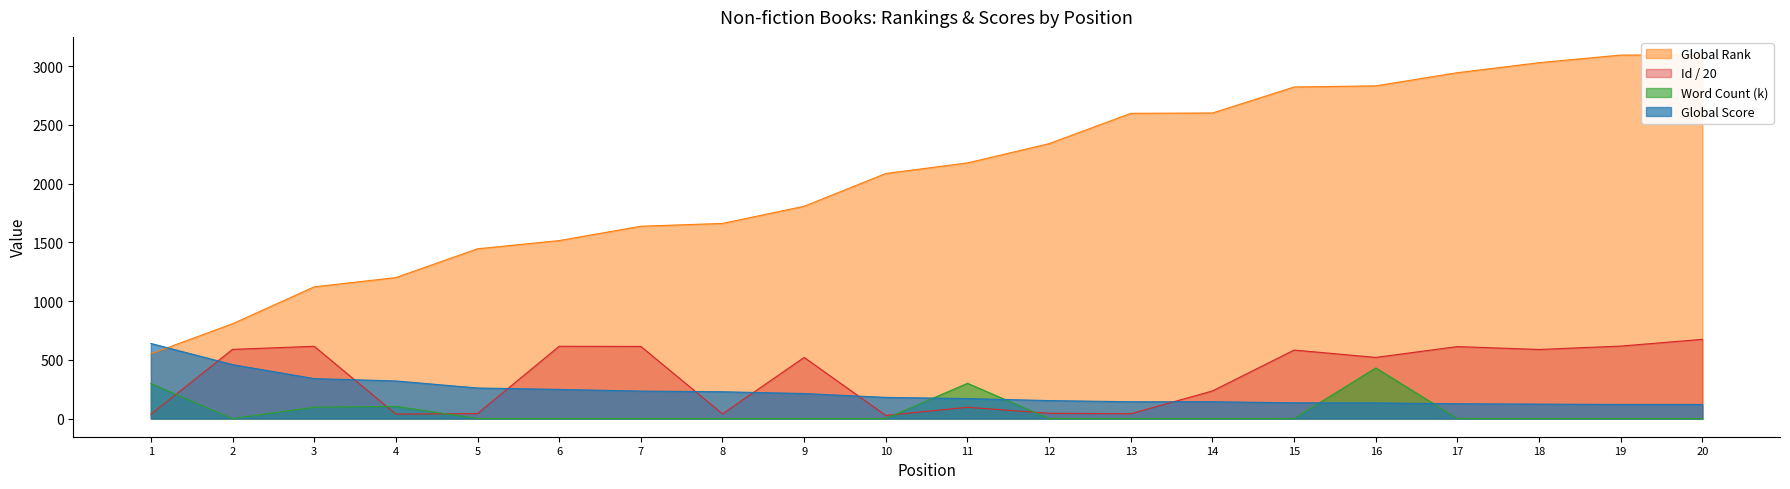

Reading left to right, what are all the values shown in this chart?

Global Score: 639.0	459.0	340.0	320.0	260.0	248.0	234.0	228.0	213.0	180.0	170.0	153.0	143.0	143.0	134.0	133.0	126.0	123.0	120.0	120.0
Global Rank: 551.0	807.0	1121.0	1200.0	1445.0	1515.0	1637.0	1661.0	1807.0	2086.0	2176.0	2340.0	2598.0	2601.0	2822.0	2832.0	2944.0	3029.0	3094.0	3094.0
Word Count (k): 298.0	0.0	96.0	104.0	0.0	0.0	0.0	0.0	0.0	0.0	300.0	0.0	0.0	0.0	0.0	431.0	0.0	0.0	0.0	0.0
Id (scaled): 35.6	588.9	615.0	38.0	42.4	615.2	614.0	39.8	520.1	26.4	95.9	44.9	41.0	235.0	583.0	520.5	612.6	588.0	616.9	674.4